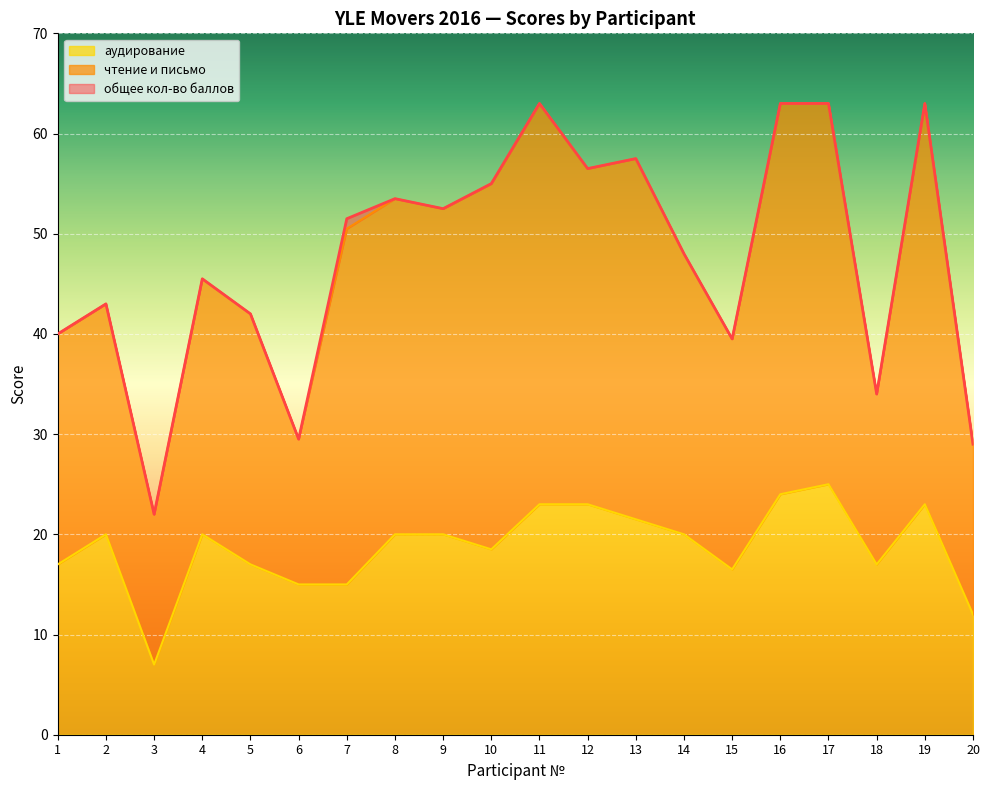

Which category has the highest value across all series?

11